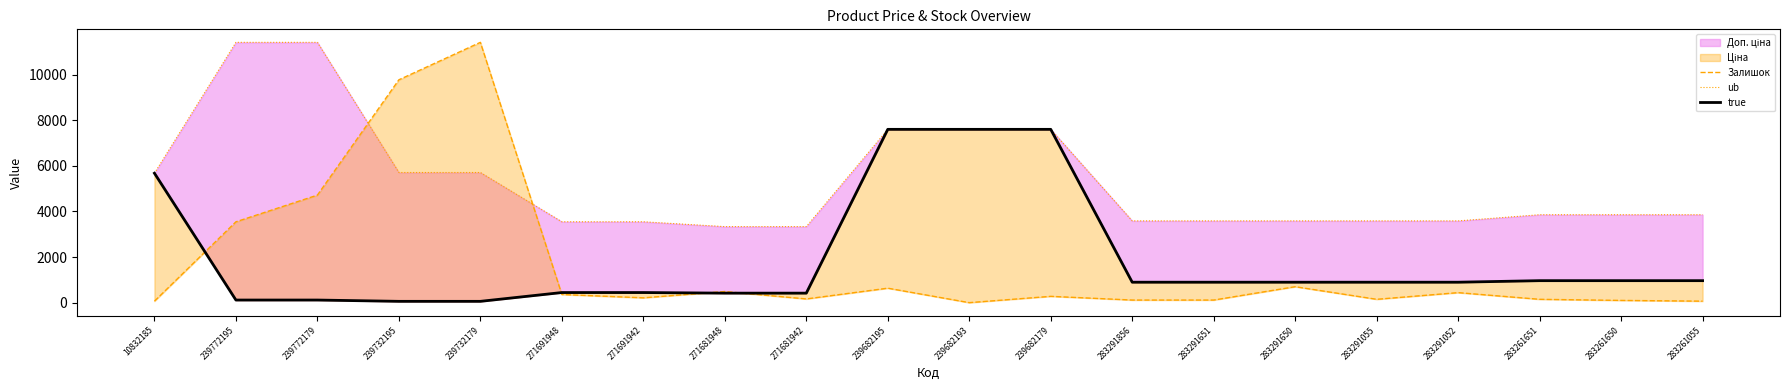

Which series has the largest total across all categories?

ub